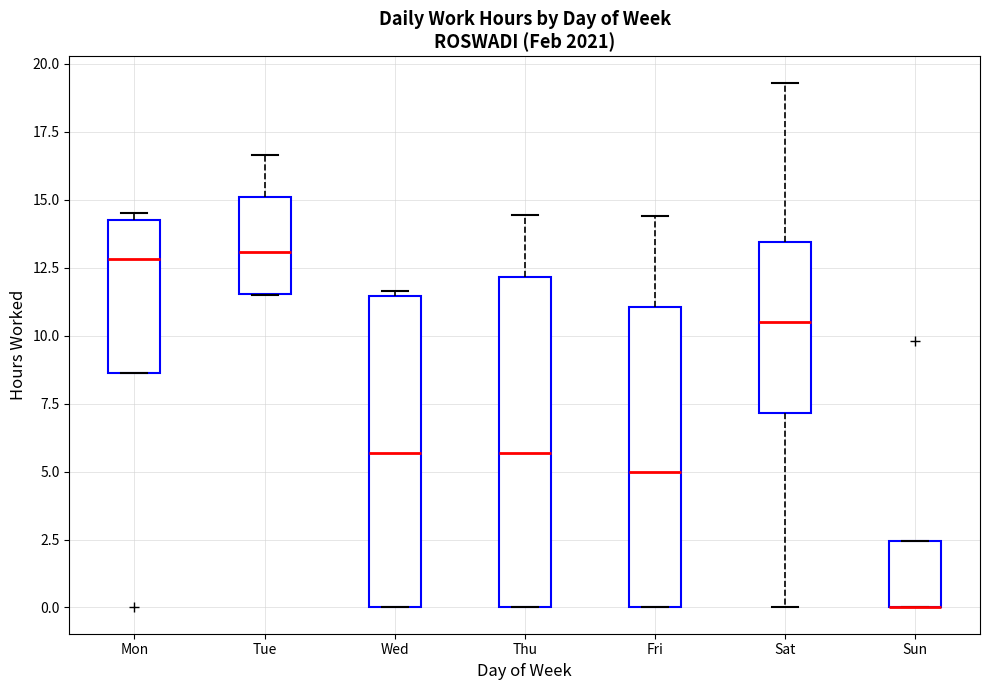

Reading left to right, transcribe this box plot: for each box, give where its median line is, the range the box spans, and where its two whiskers end, as read against the y-axis. The values are not printed on the chart, so give them approximately, as read against the axis.

Mon: median 13.0, box 8.5 to 14.5, whiskers 8.5 to 14.5 (just above the box's upper edge)
Tue: median 13.0, box 11.5 to 15.0, whiskers 11.5 to 16.5
Wed: median 5.5, box 0.0 to 11.5, whiskers 0.0 to 11.5 (just above the box's upper edge)
Thu: median 5.5, box 0.0 to 12.0, whiskers 0.0 to 14.5
Fri: median 5.0, box 0.0 to 11.0, whiskers 0.0 to 14.5
Sat: median 10.5, box 7.0 to 13.5, whiskers 0.0 to 19.5
Sun: median 0.0 (drawn on the box's lower edge), box 0.0 to 2.5, whiskers 0.0 to 2.5